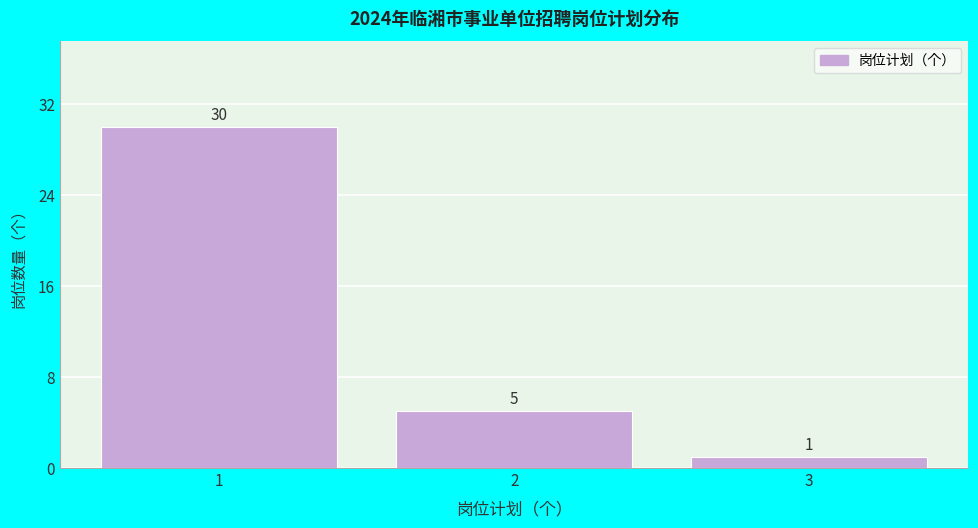

Reading left to right, list every bar in this chart as the range it spans on the x-axis followed by its height.

0.5 to 1.5: 30
1.5 to 2.5: 5
2.5 to 3.5: 1